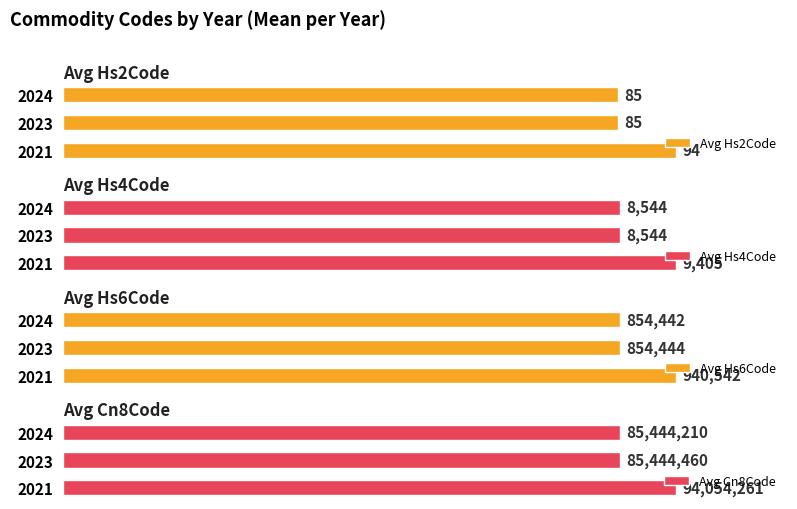

Reading left to right, list all the values displayed in this chart.

Avg Hs2Code: 94.0	85.0	85.0
Avg Hs4Code: 9405.0	8544.0	8544.0
Avg Hs6Code: 940542.0	854444.3	854442.0
Avg Cn8Code: 94054261.4	85444460.0	85444210.0